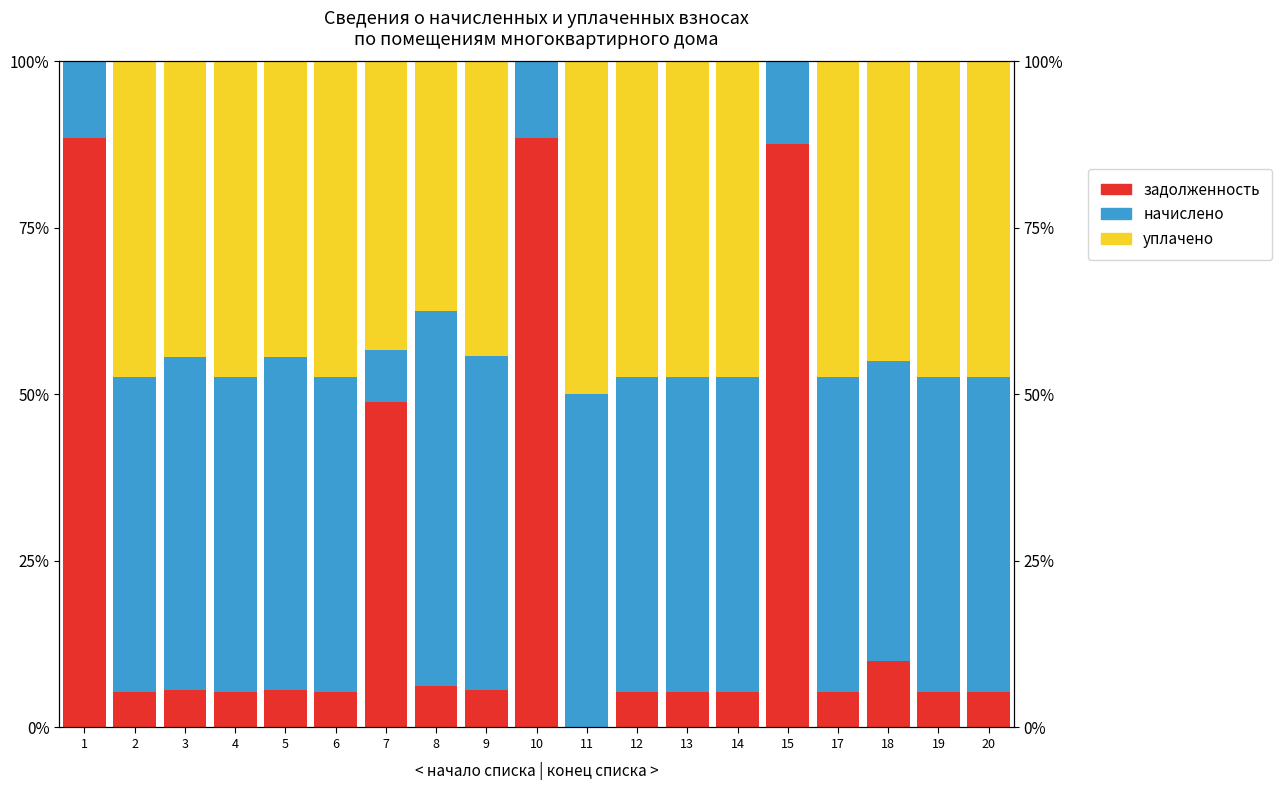

Is the value of задолженность at 6 greater than the value of начислено at 9?

No